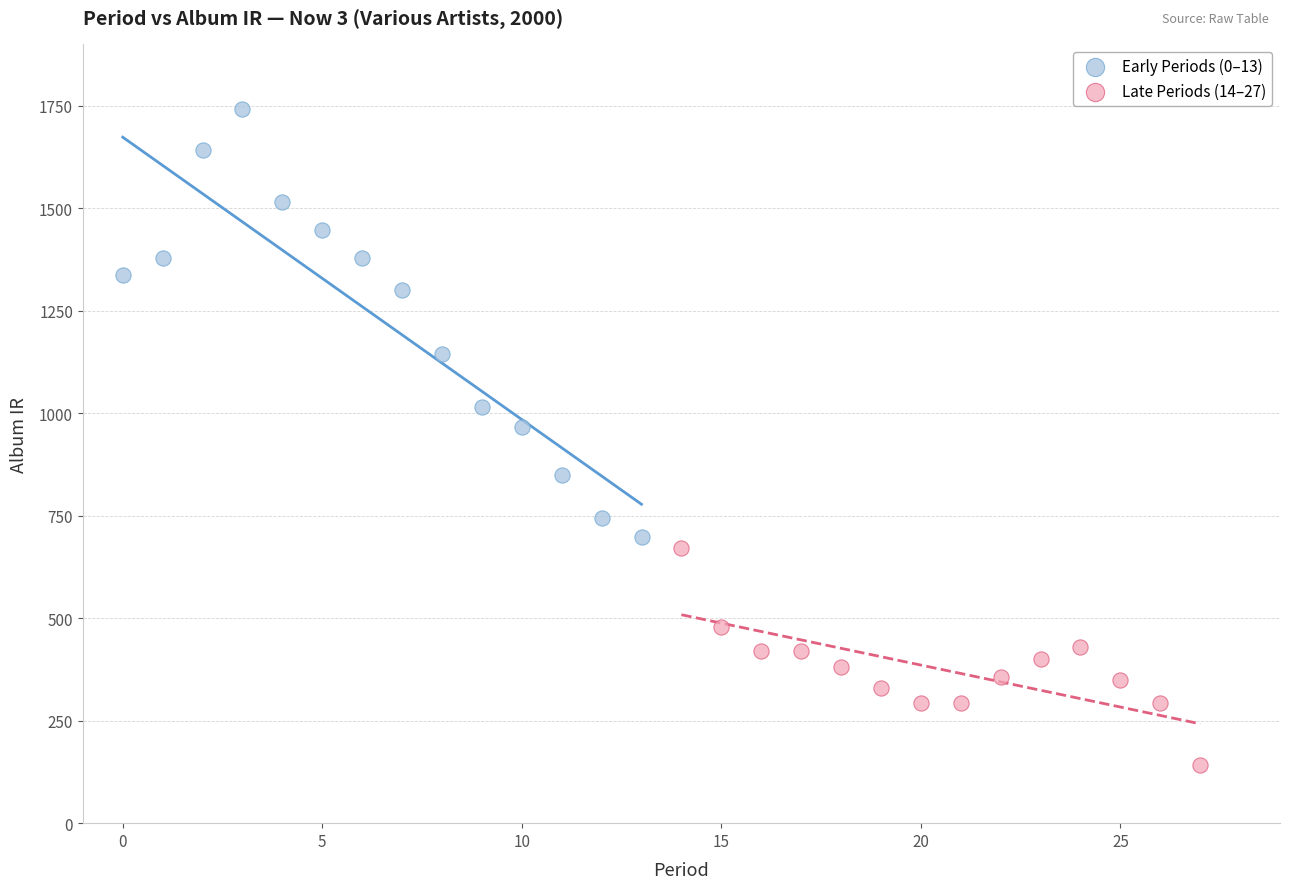

Which series contains the lowest Y value?

Late Periods (14–27)